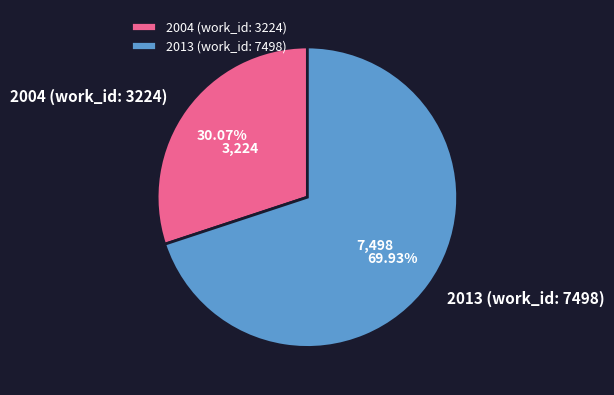

What is the change in value from 2004 (work_id: 3224) to 2013 (work_id: 7498)?

+4274